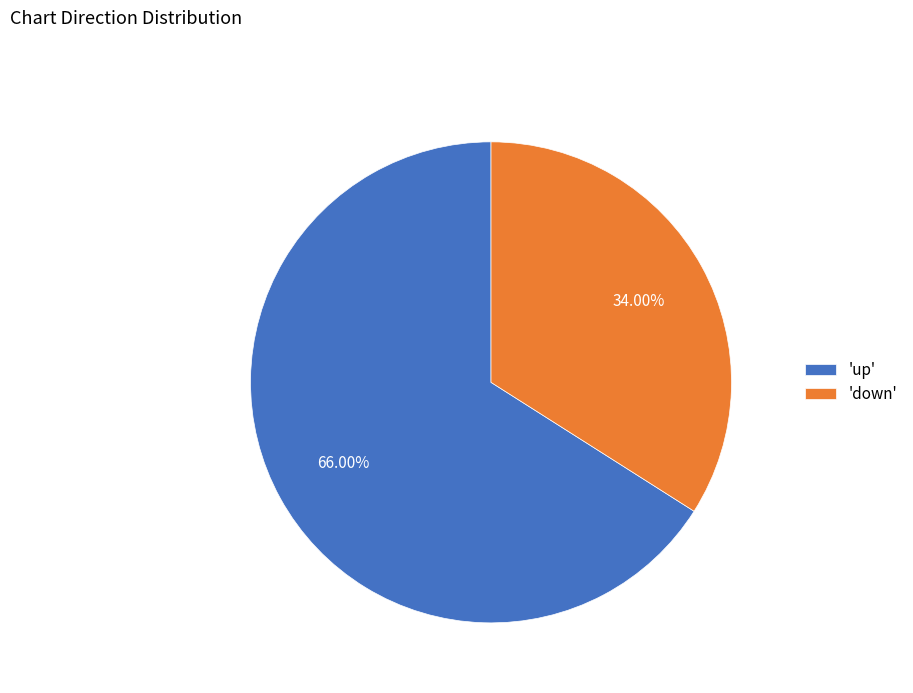

Which category has the smallest portion of the pie?

'down'